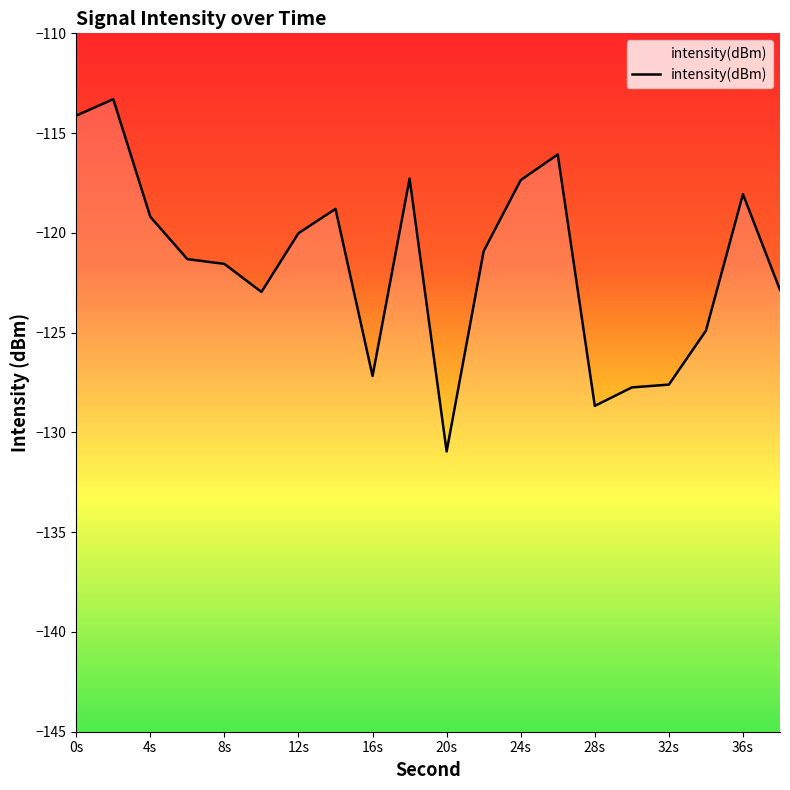

What is the change in value from 14 to 18?

+1.5